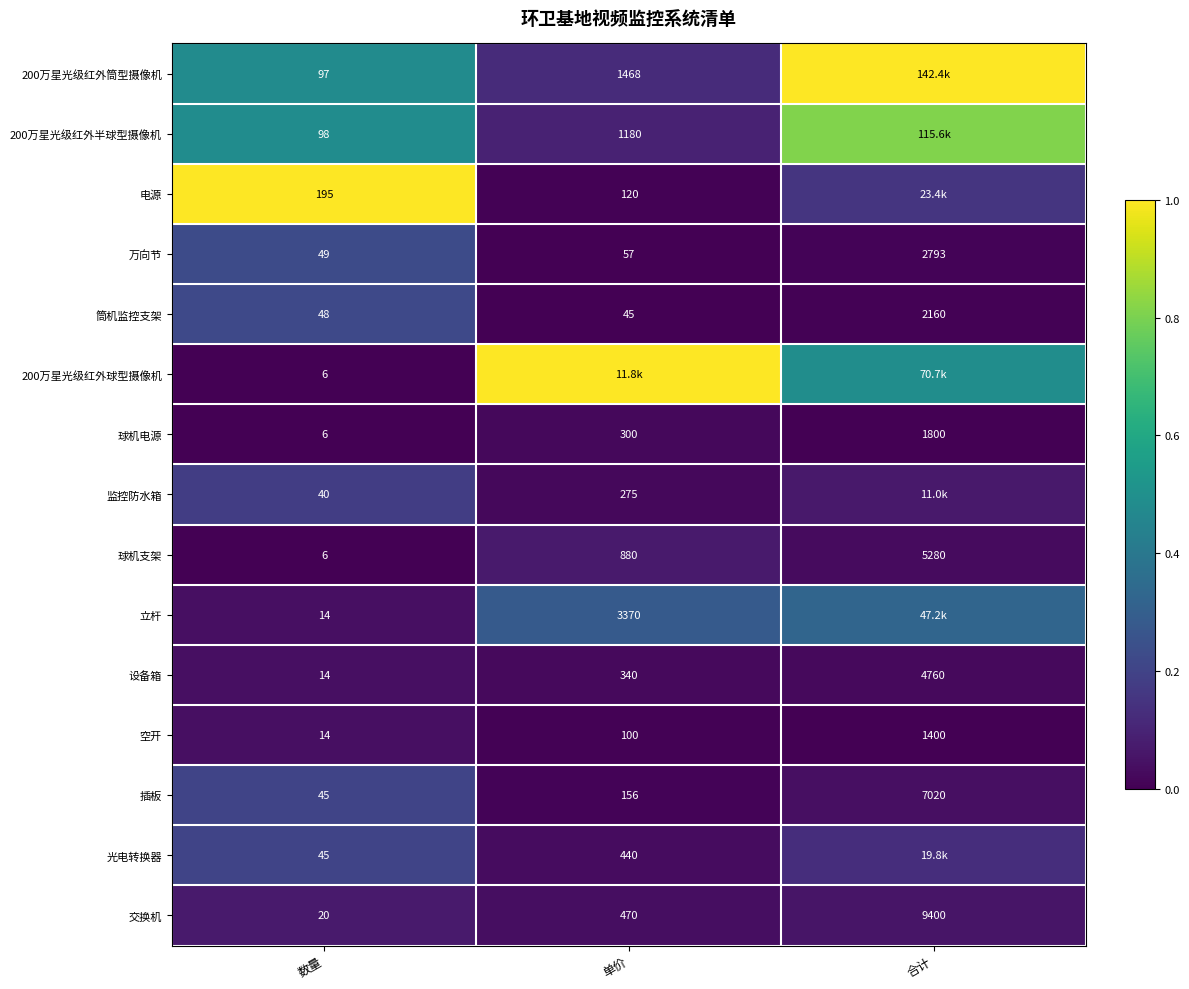

Is the value of 万向节 at 合计 greater than the value of 交换机 at 单价?

Yes